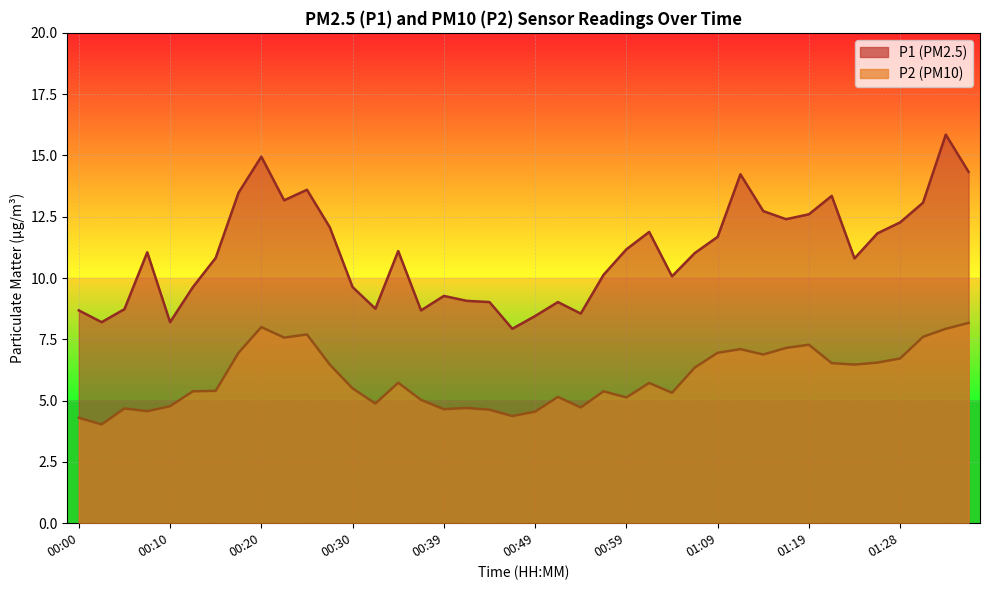

Which series has the largest total across all categories?

P1